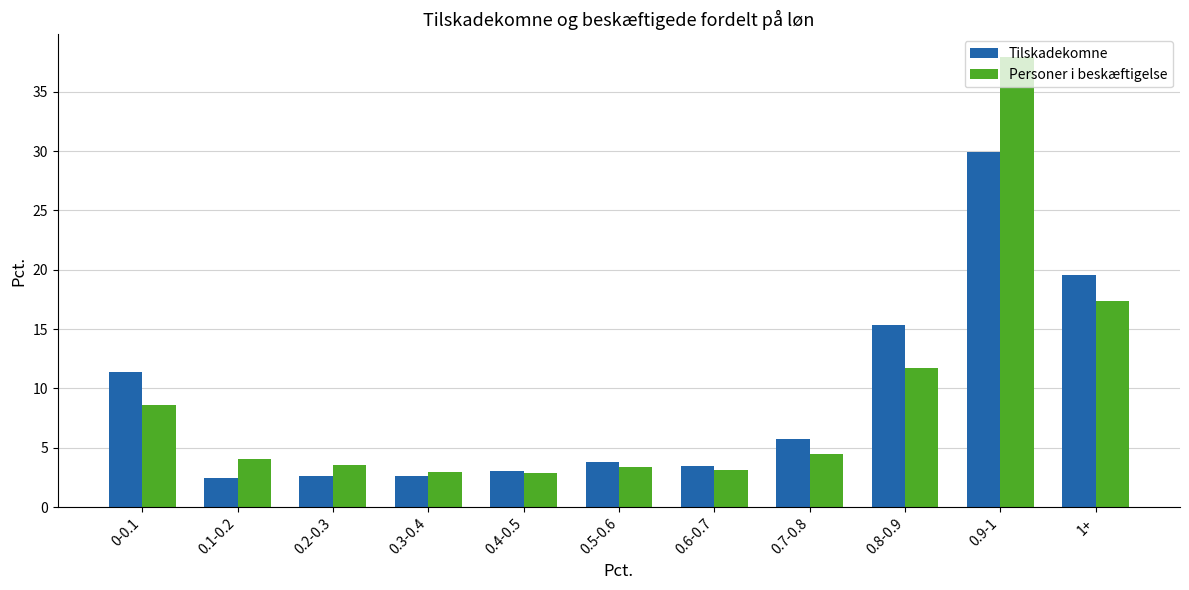

At which category is the sum across all series the highest?

0.9-1